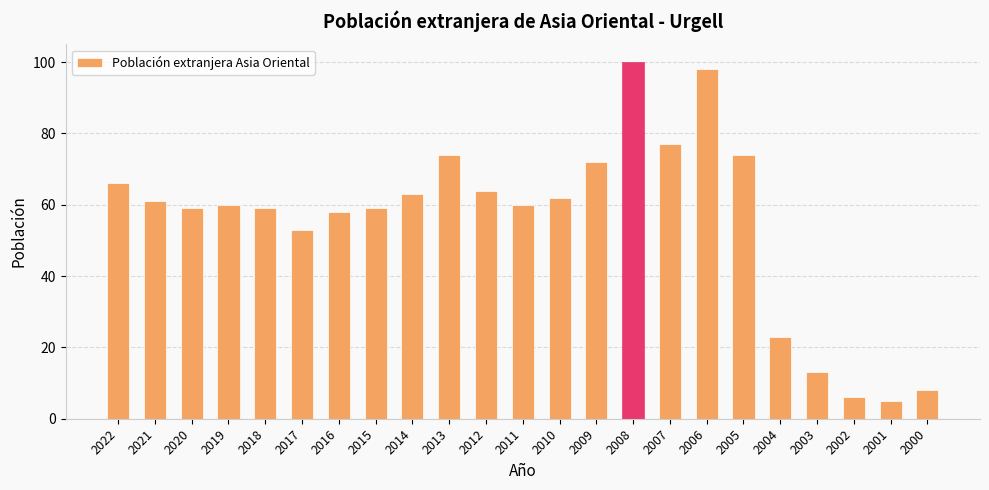

True or false: the data shows 93 at 2021.

False